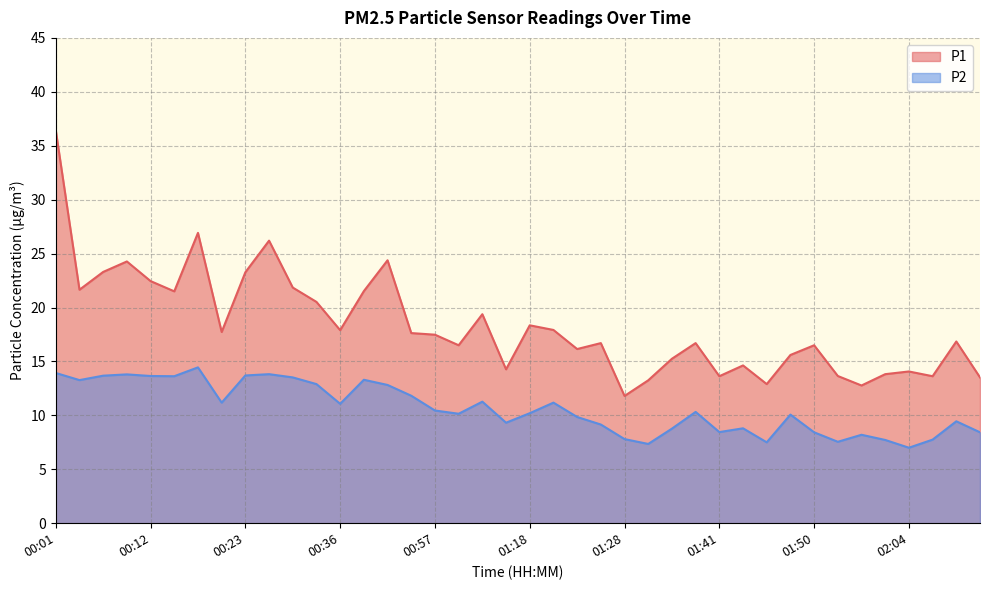

What is the value of the P1 point at the 29th from the left?

13.6